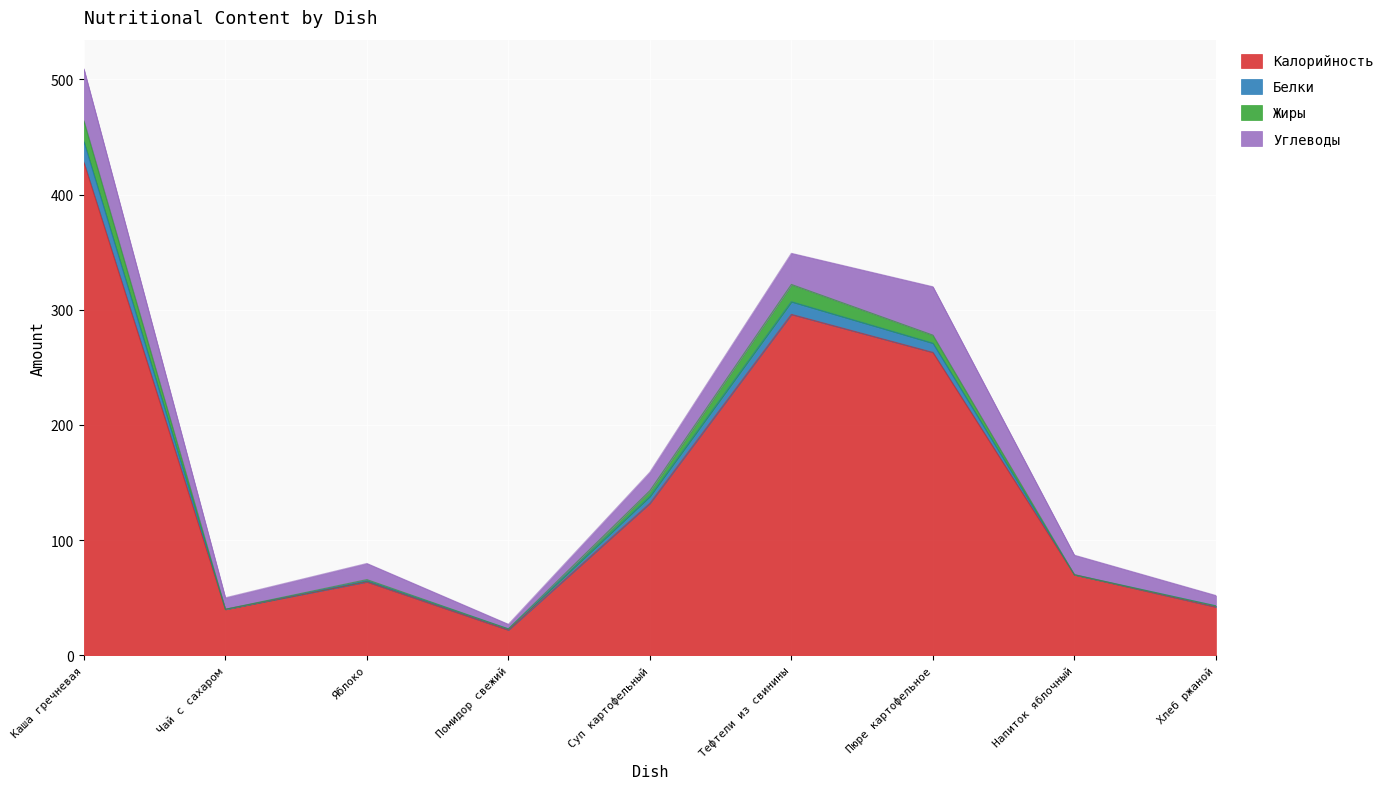

What is the label of the 3rd point from the left?

Яблоко